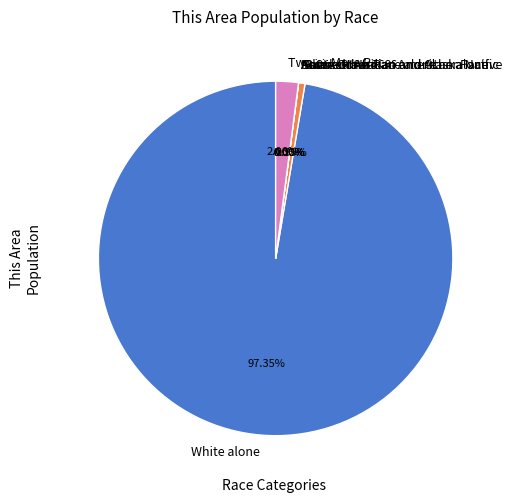

The American Indian and Alaska Native slice represents 1% of the pie. True or false?

False